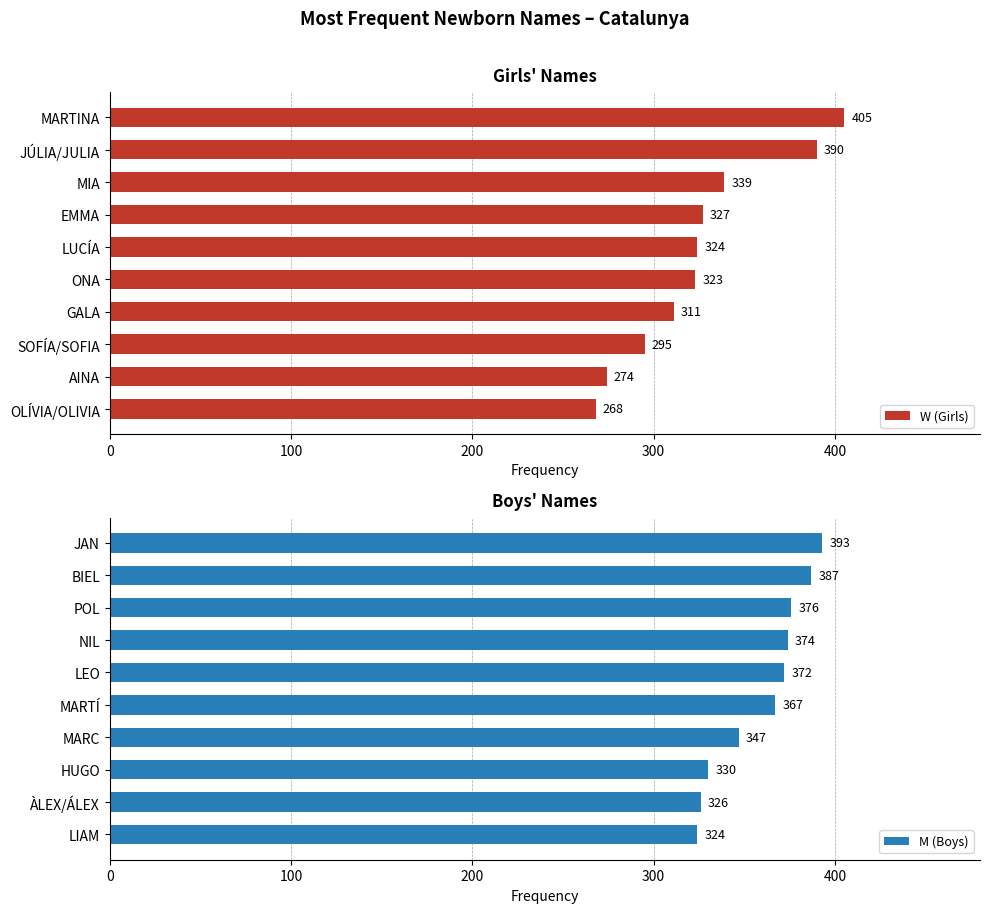

Reading left to right, list all the values displayed in this chart.

W (Girls): 405	390	339	327	324	323	311	295	274	268
M (Boys): 393	387	376	374	372	367	347	330	326	324